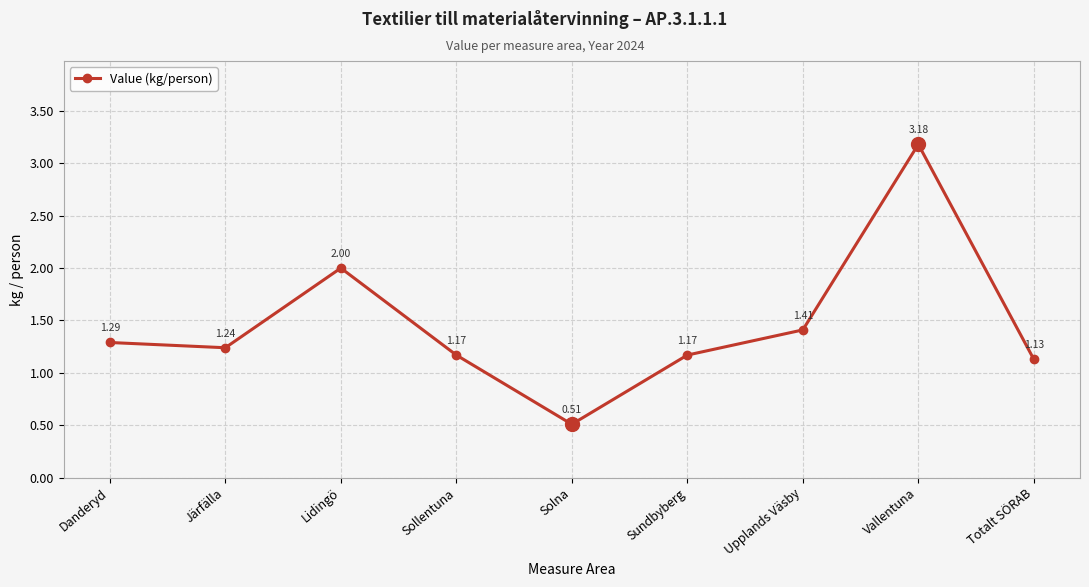

The value at Järfälla is 2.0. True or false?

False